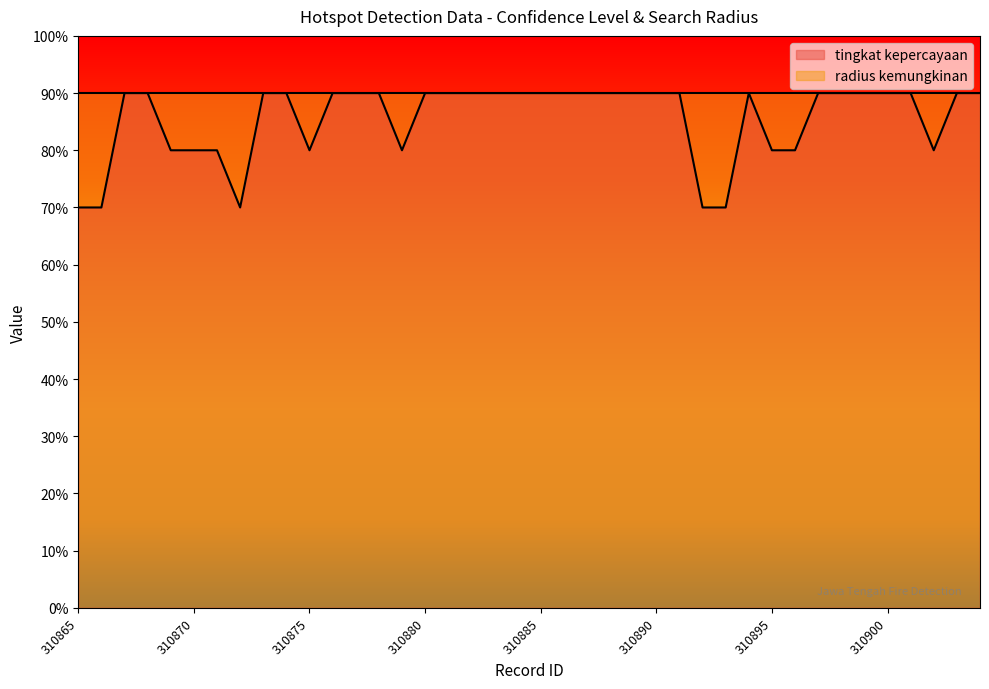

The chart shows a value of 90 at 310873. True or false?

True